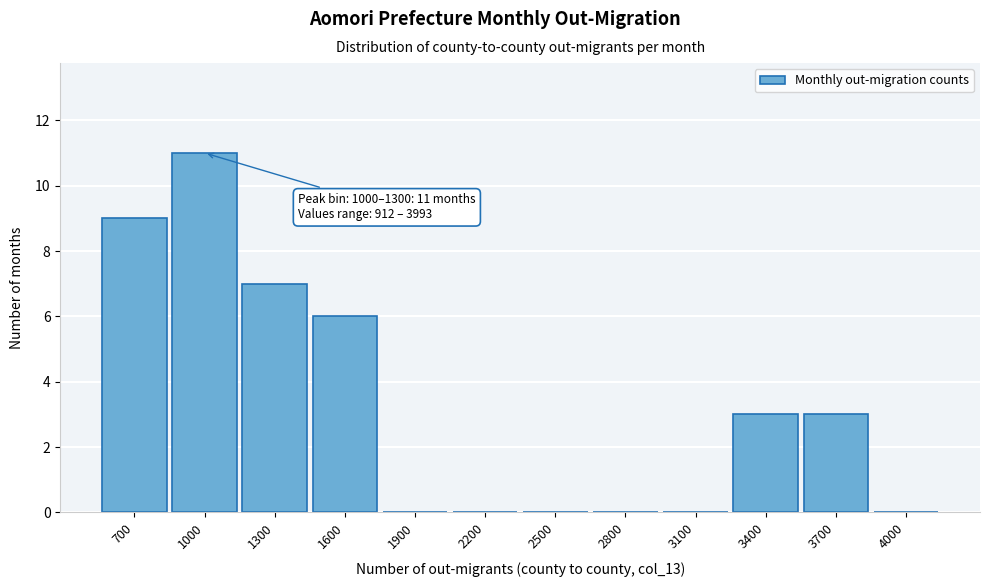

Reading left to right, what are all the values shown in this chart?

700=9	1000=11	1300=7	1600=6	1900=0	2200=0	2500=0	2800=0	3100=0	3400=3	3700=3	4000=0